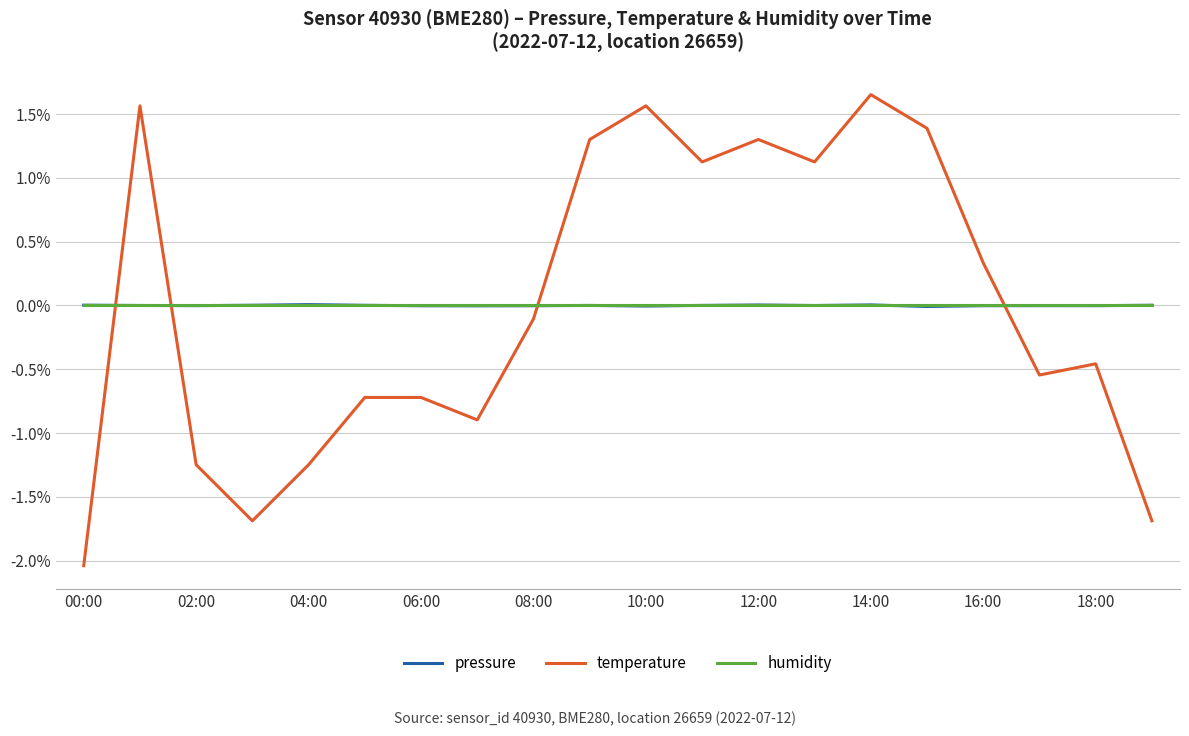

What is the minimum value shown in the chart?

-2.0